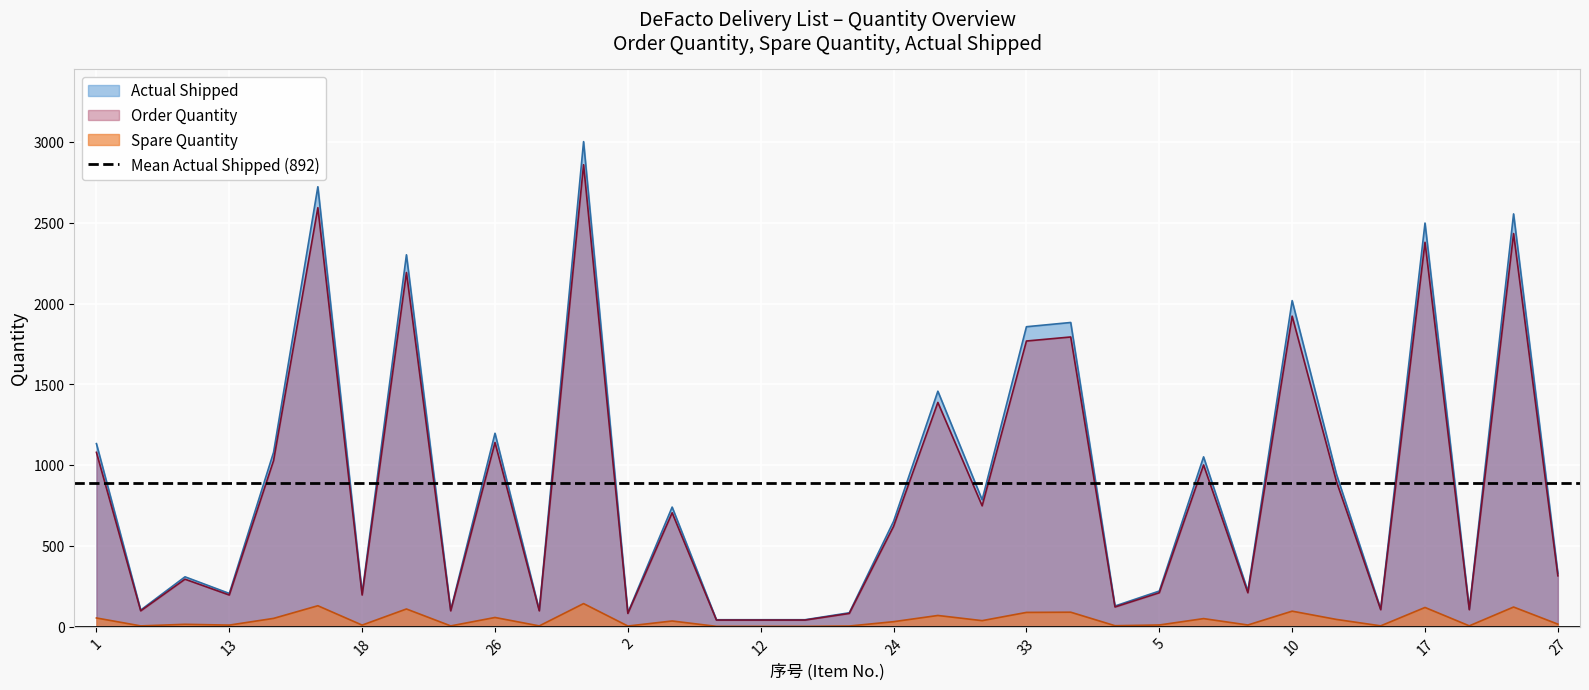

How many data points does each series have?

34